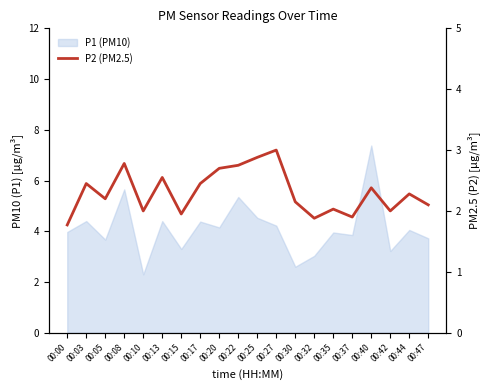

Does the chart display data point markers on the line(s)?

No